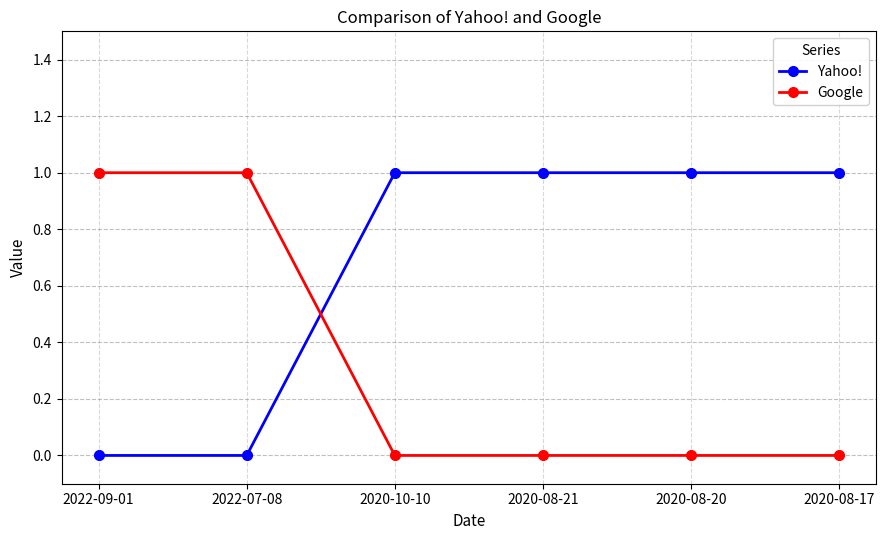

Between which two adjacent categories do Yahoo! and Google first intersect?

2022-07-08 and 2020-10-10